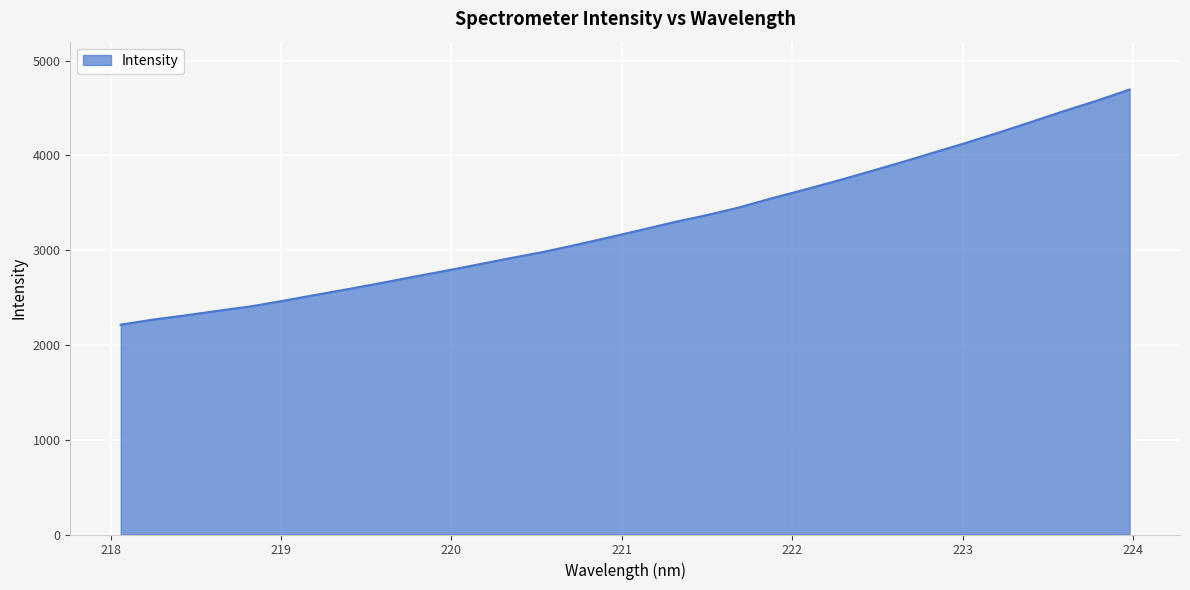

Reading left to right, extract all data points from this chart.

2214.3	2267.9	2312.5	2361.4	2407.4	2466.8	2529.5	2590.5	2654.1	2719.9	2784.6	2850.8	2918.3	2983.3	3057.5	3135.9	3214.6	3296.5	3369.9	3451.6	3548.2	3638.3	3731.4	3829.2	3929.1	4032.3	4135.8	4243.7	4356.3	4469.9	4577.8	4694.9